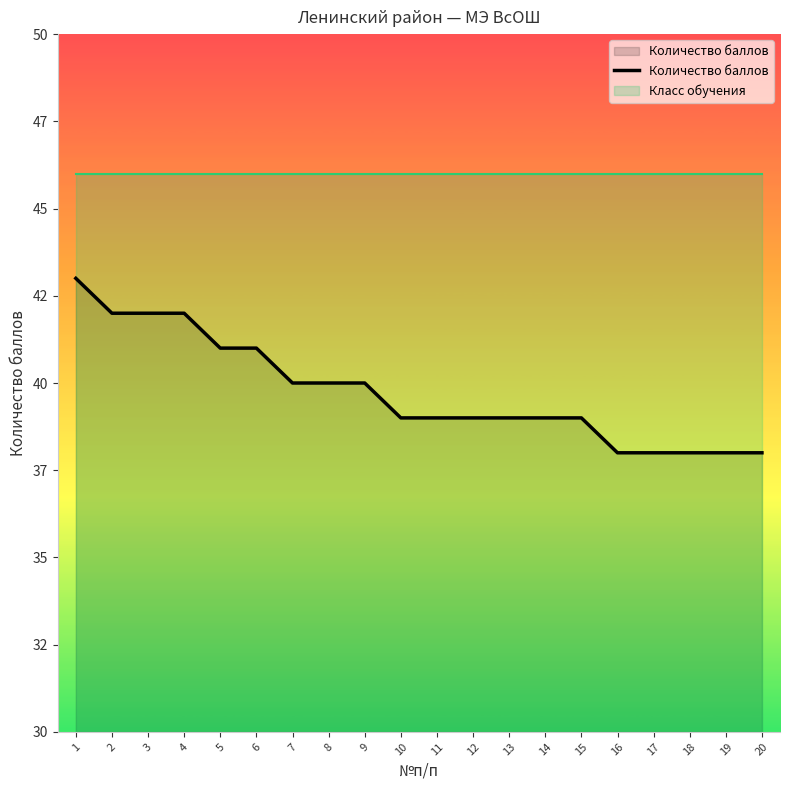

True or false: there are more than 1 points higher than both neighbors.

False